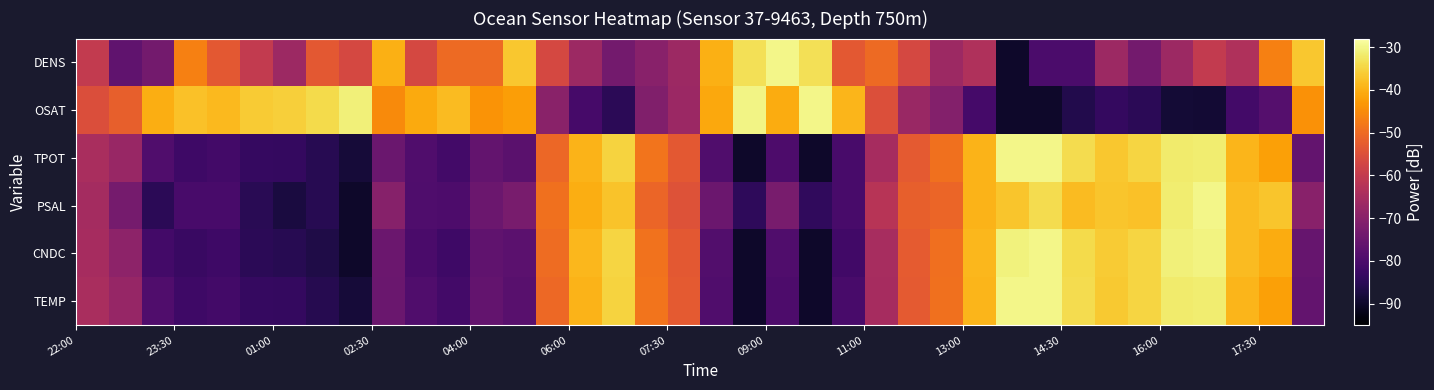

How many series are shown in this chart?

6